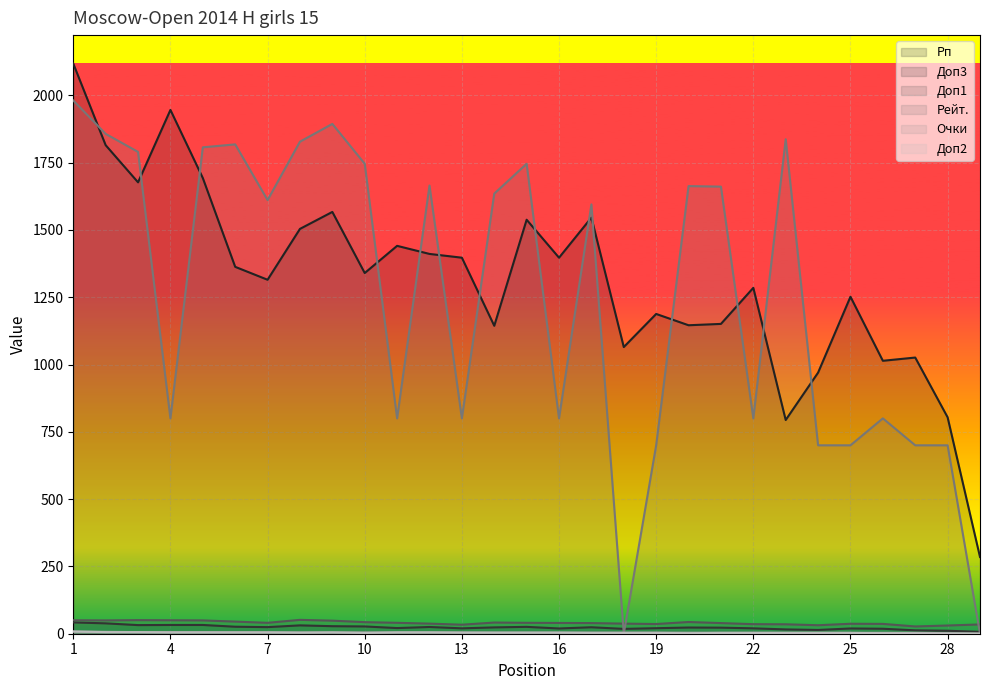

What is the total value across all series at 1?

4207.5